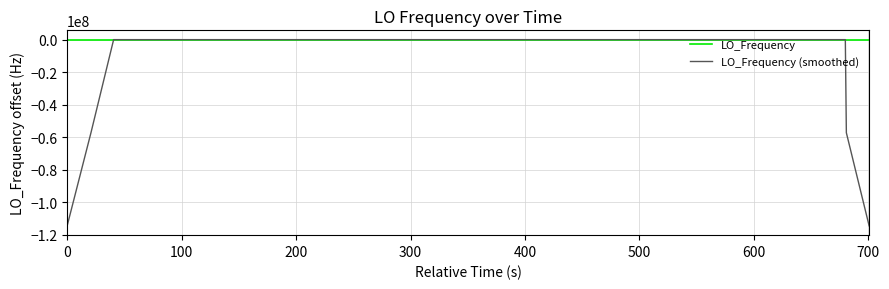

Which series has the largest total across all categories?

LO_Frequency